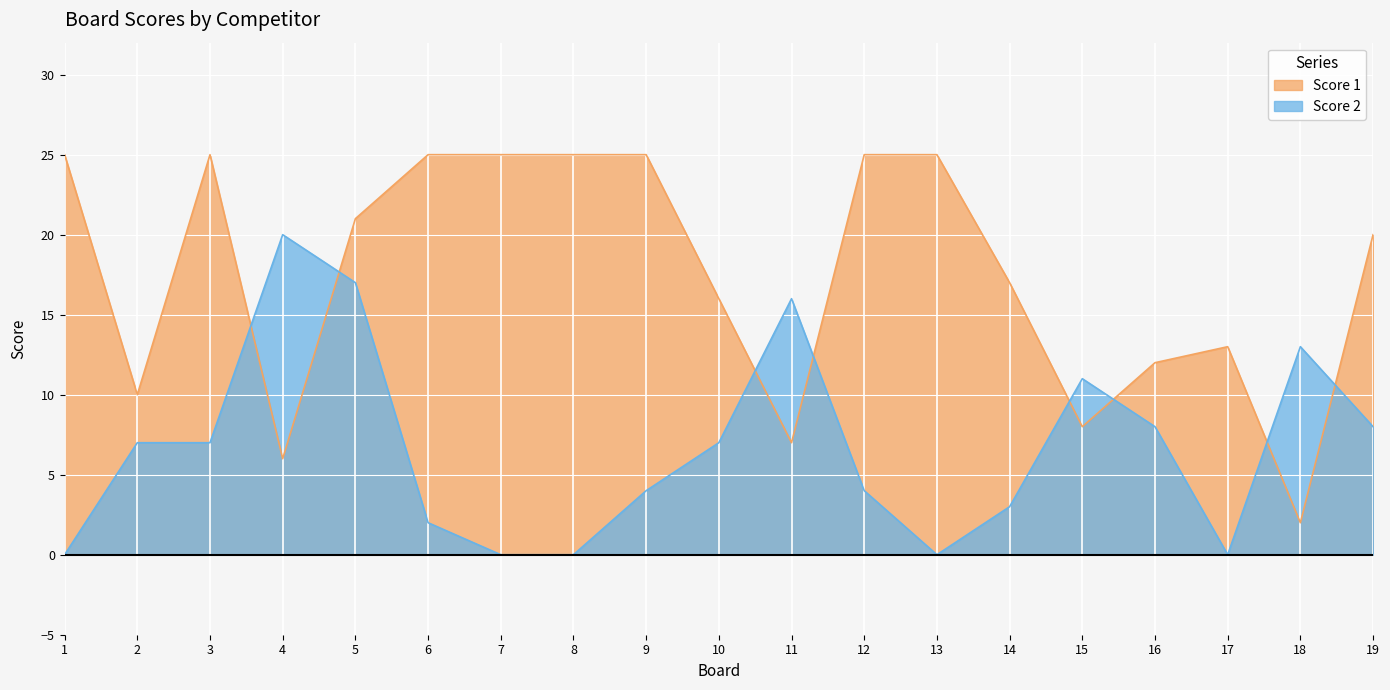

Rank the series at 8 from lowest to highest value.

Score 2, Score 1